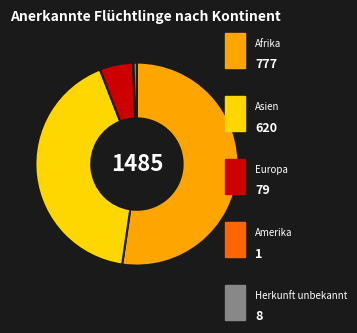

Does any single category account for the majority?

Yes